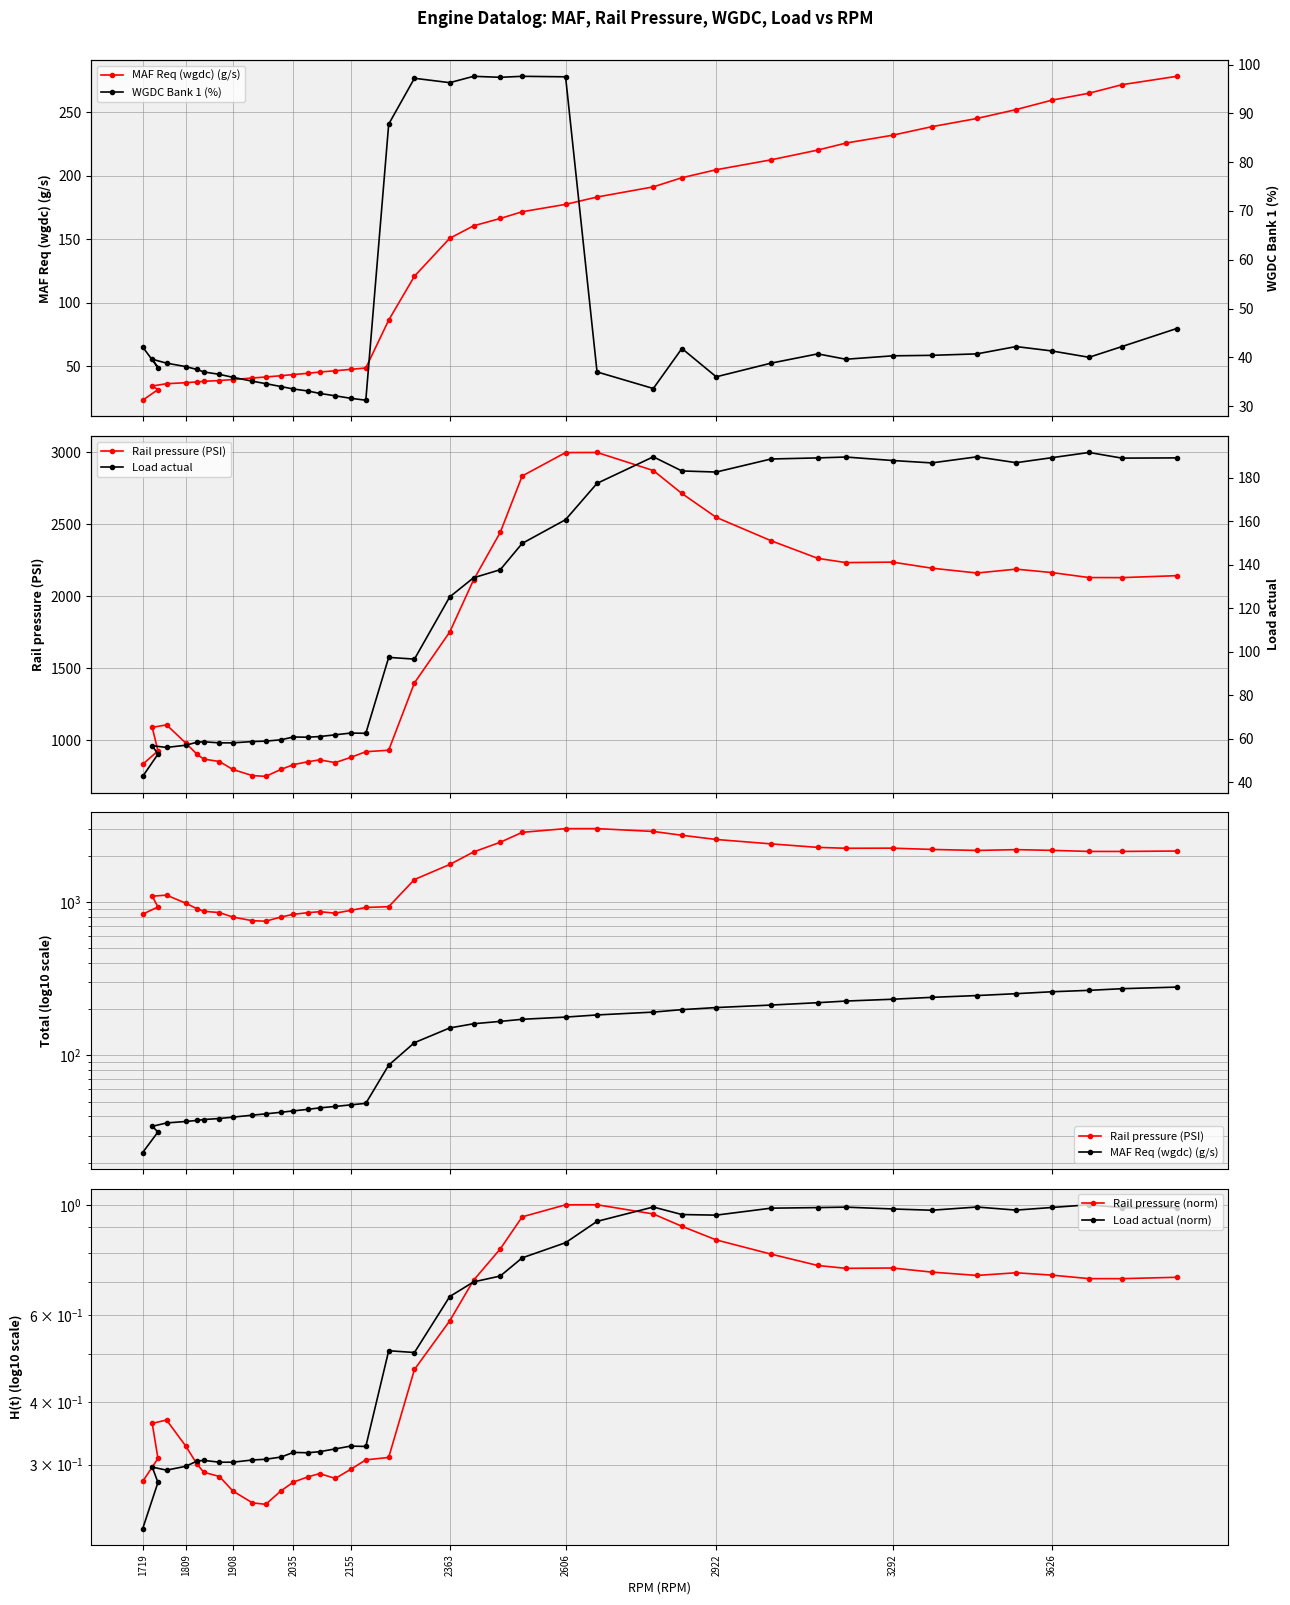

How many data points does each series have?

40